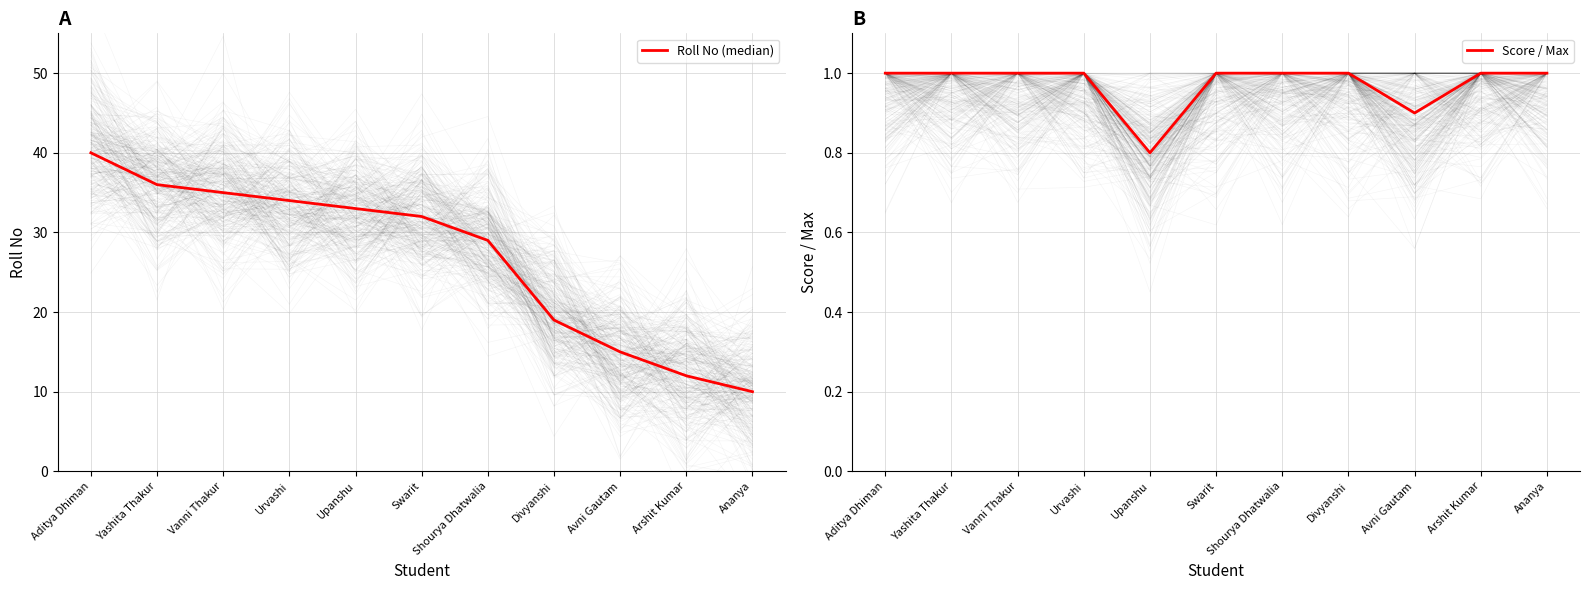

Which series changed the most between Yashita Thakur and Urvashi?

Roll No (median)